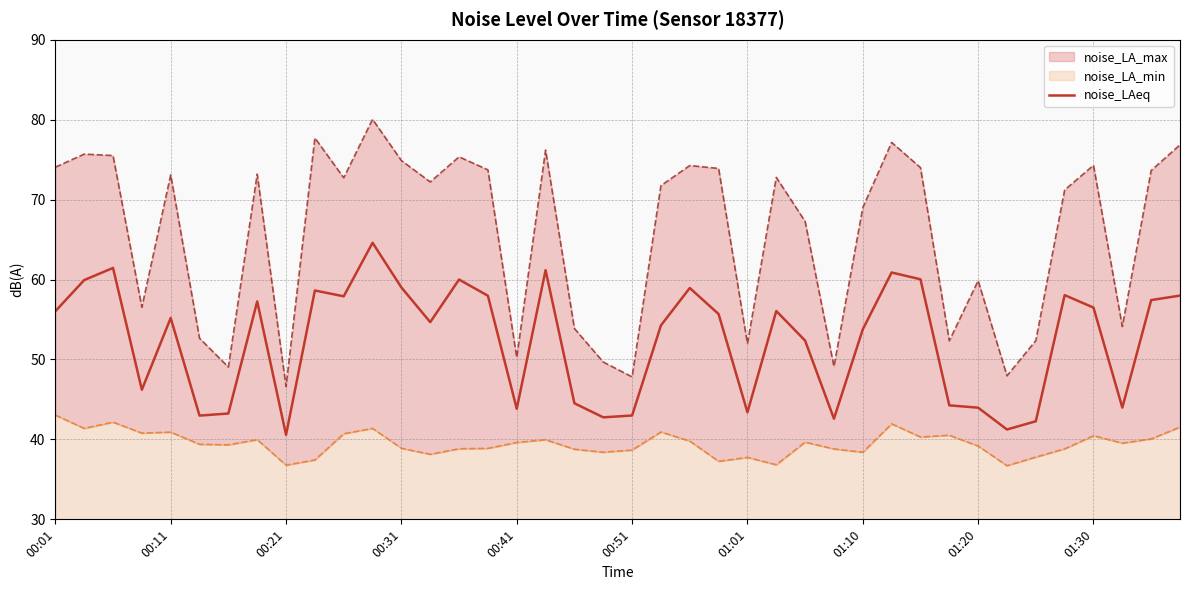

What is the lowest value of the noise_LAeq series?

40.6